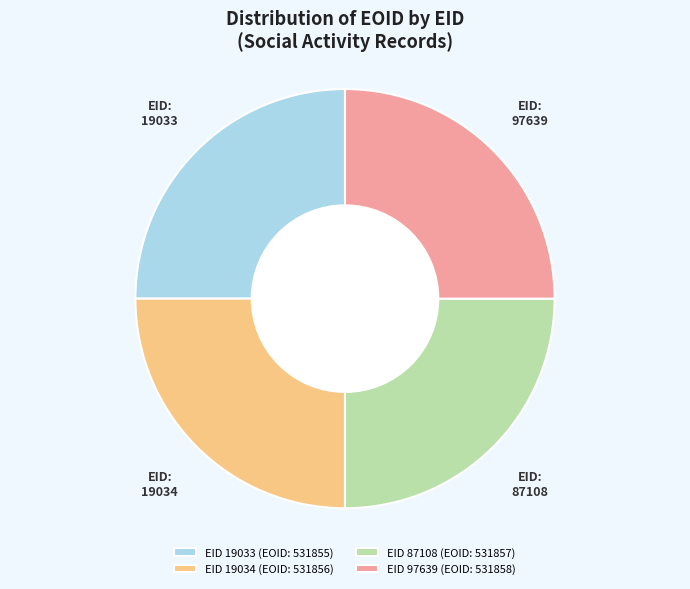

Is it true that EID 87108 (EOID: 531857) is 25% of the pie?

True